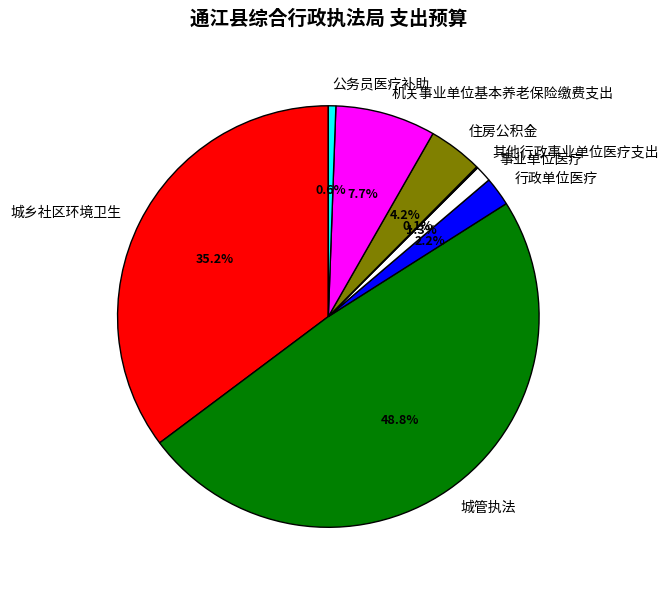

To the nearest percent, what portion does 公务员医疗补助 represent?

1%